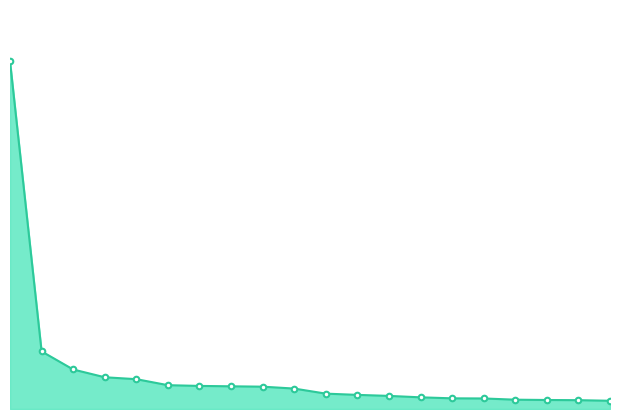

How many lines are shown in the chart?

1